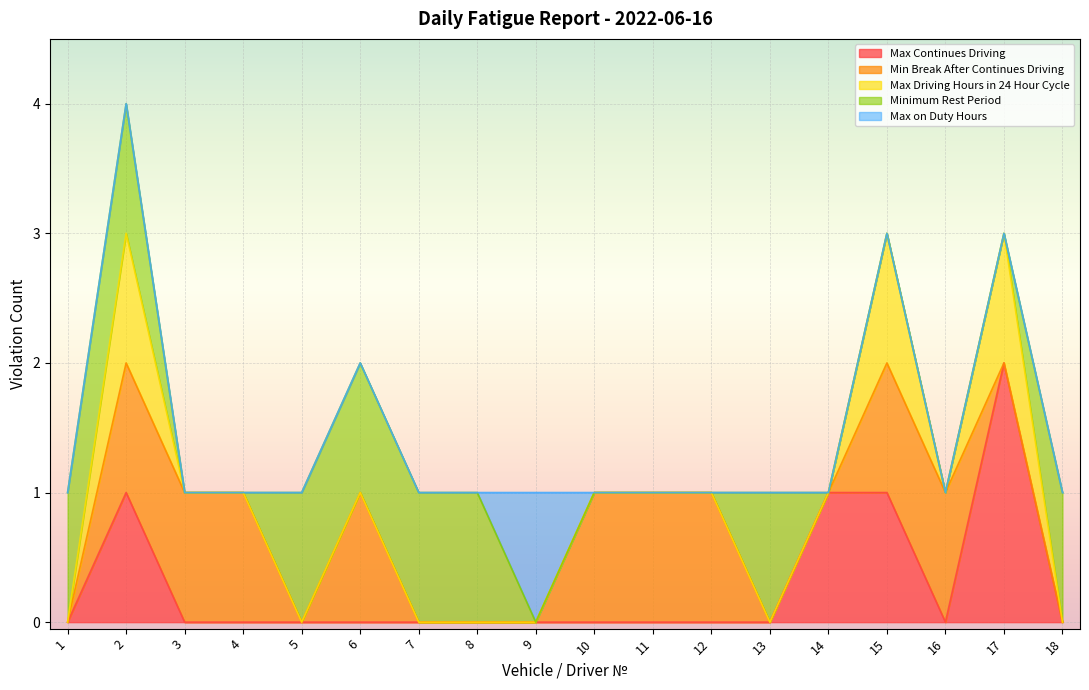

At which label is Max on Duty Hours closest to 0?

1